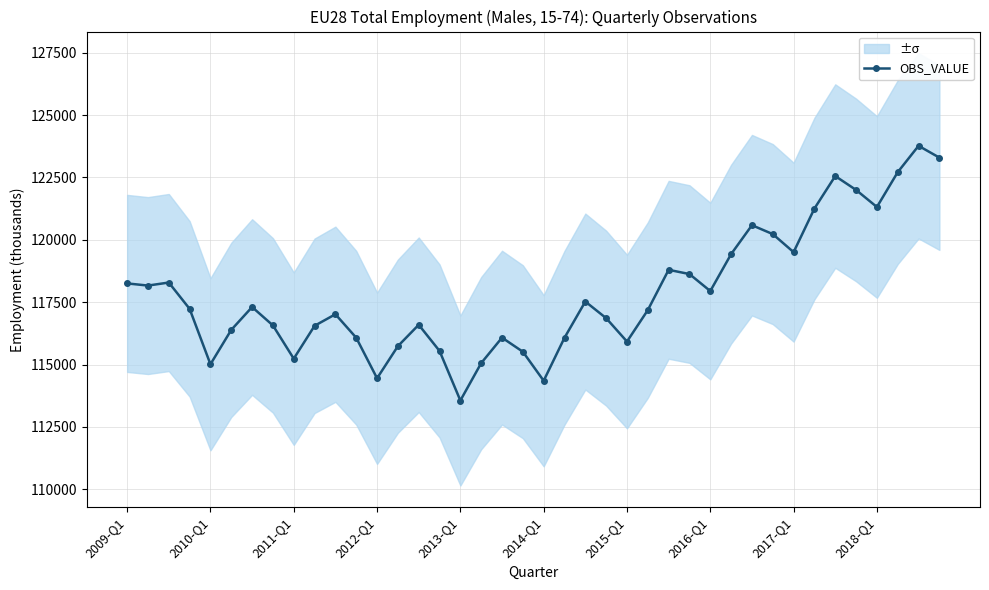

How many interior local peaks (higher than both neighbors) does the data have?

10